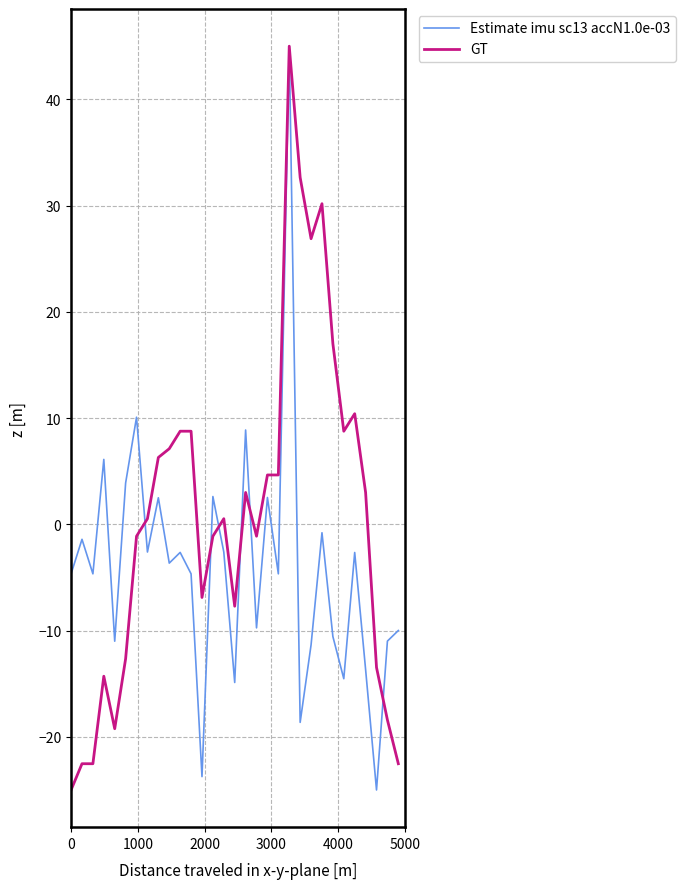

What is the maximum value shown in the chart?

45.0